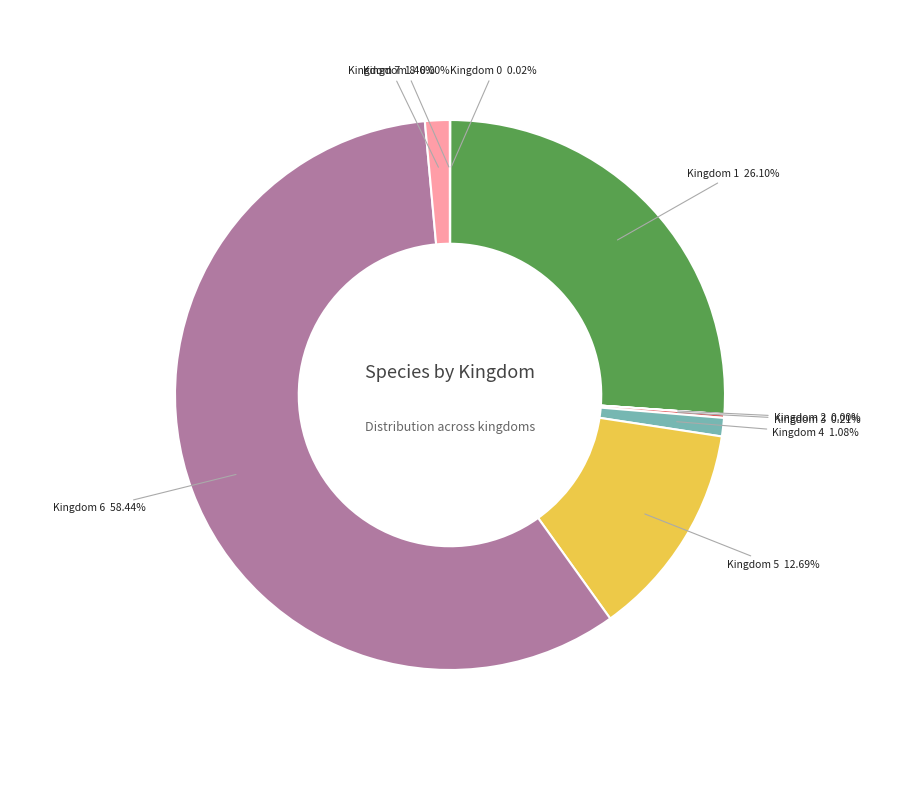

Do Kingdom 6 and Kingdom 4 together represent more than half of the pie?

Yes